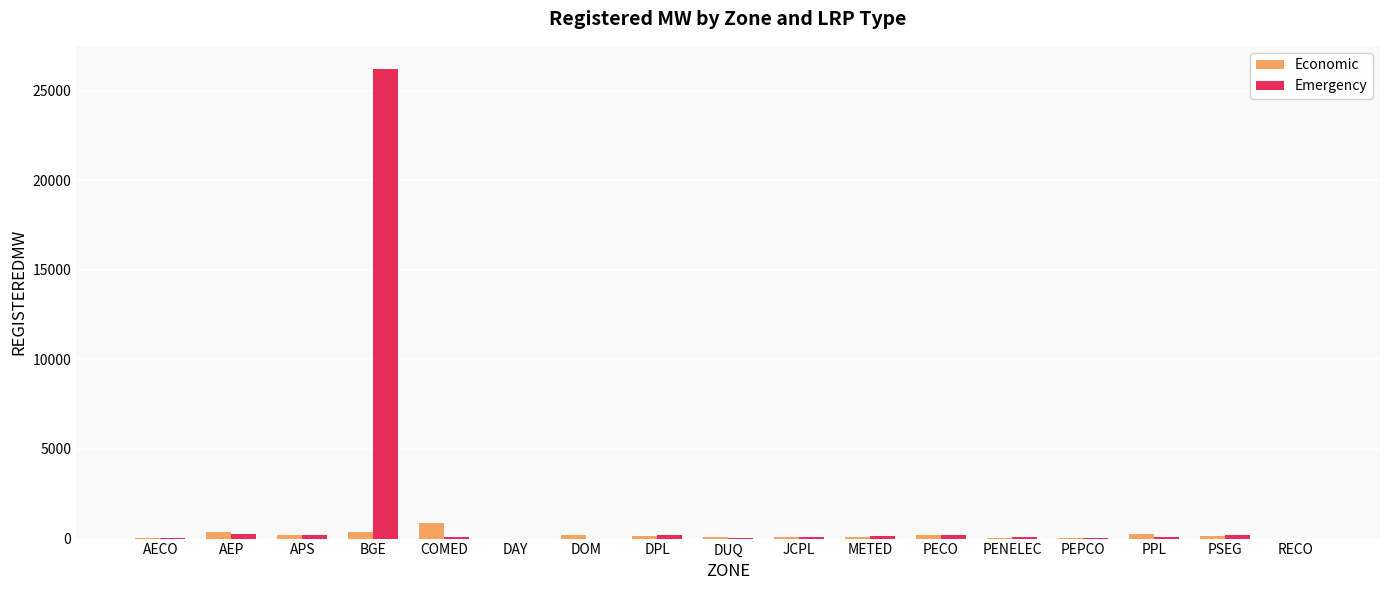

At which label does Emergency first exceed 78?

AEP